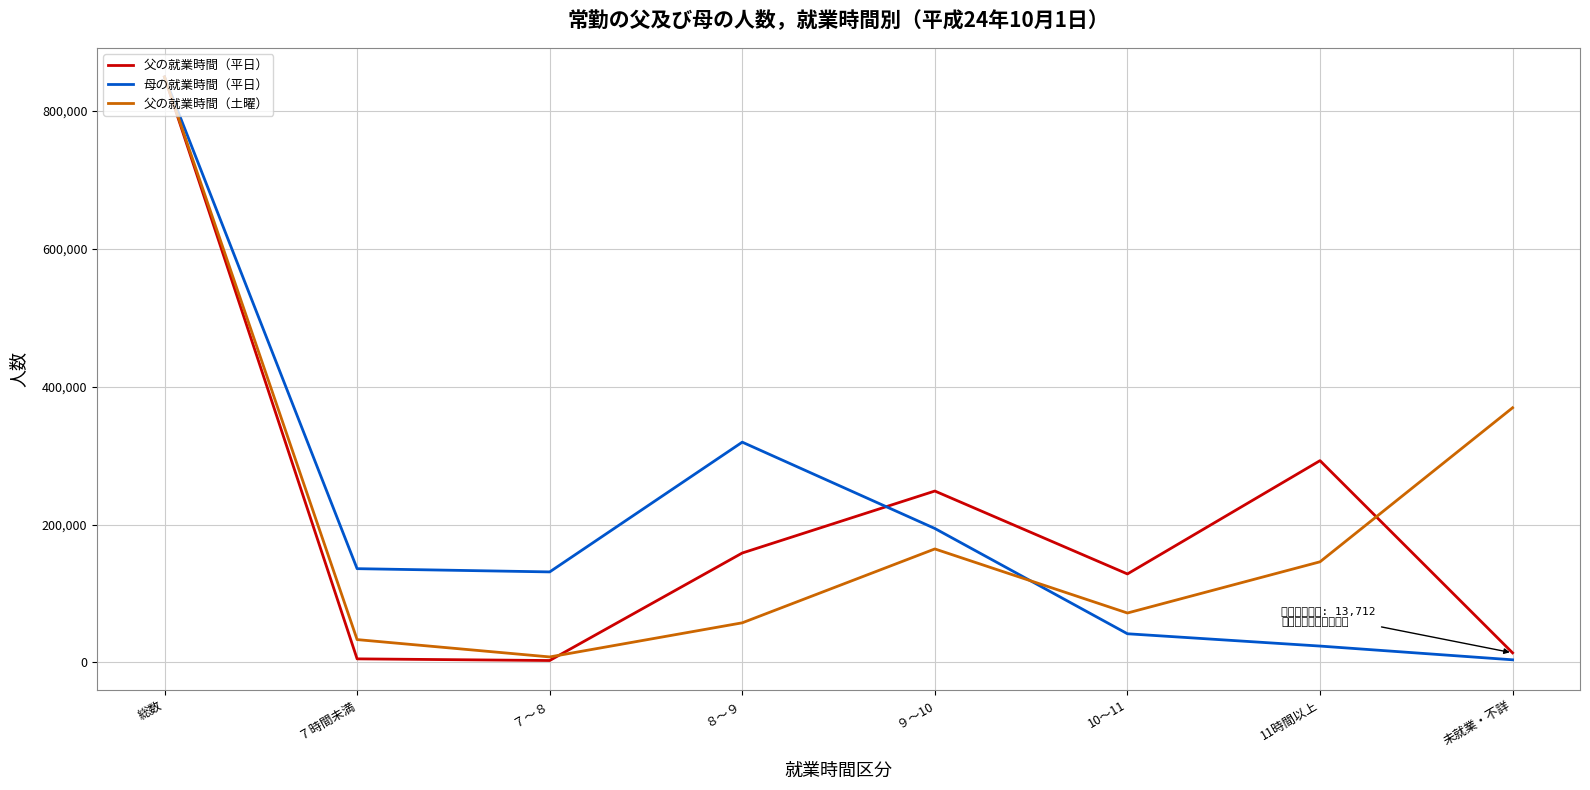

Is the value of 父の就業時間（土曜） at 未就業・不詳 greater than the value of 母の就業時間（平日） at 11時間以上?

Yes